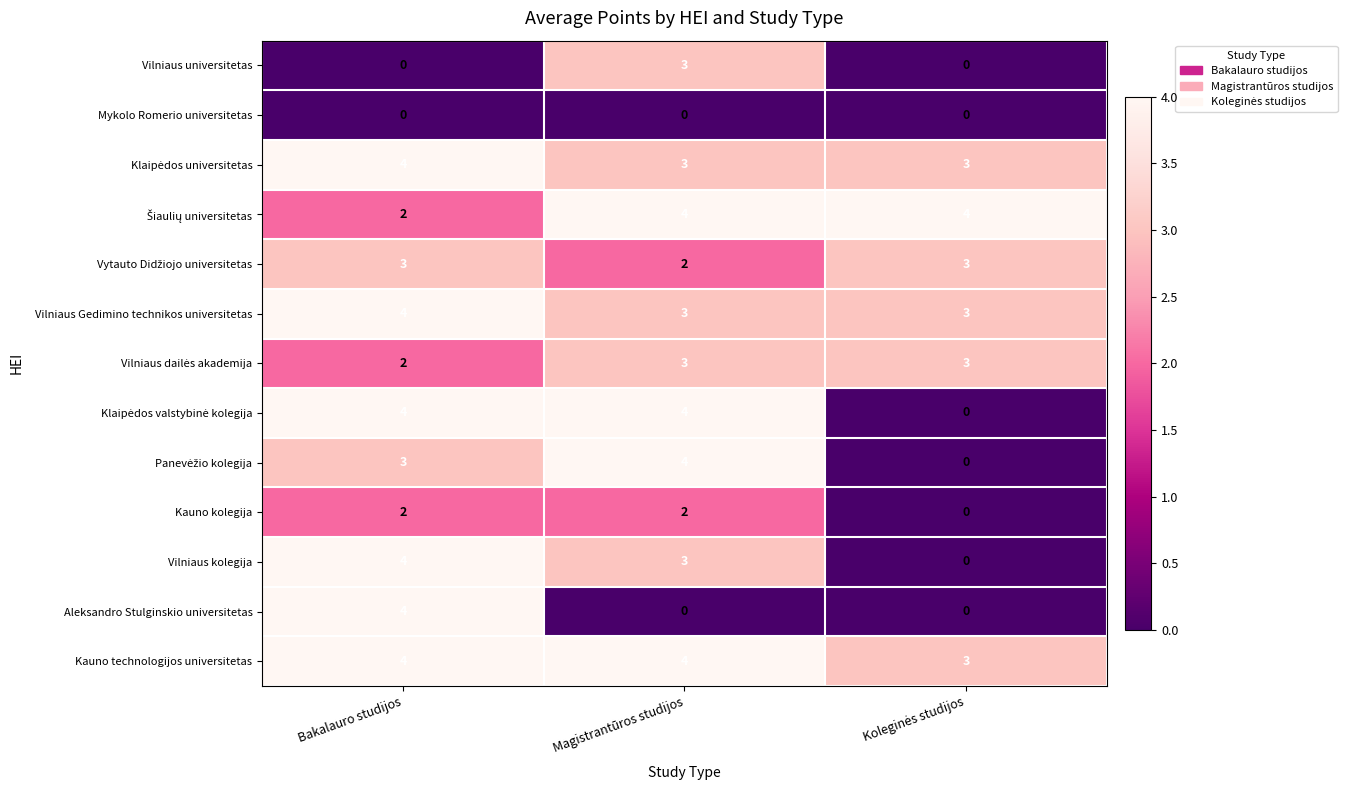

Which series has the largest total across all categories?

Kauno technologijos universitetas